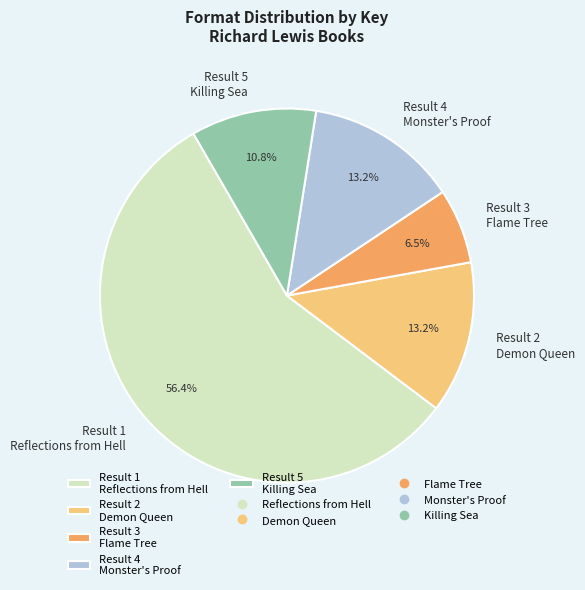

What is the total percentage of Result 1 Reflections from Hell and Result 2 Demon Queen?

69.5%